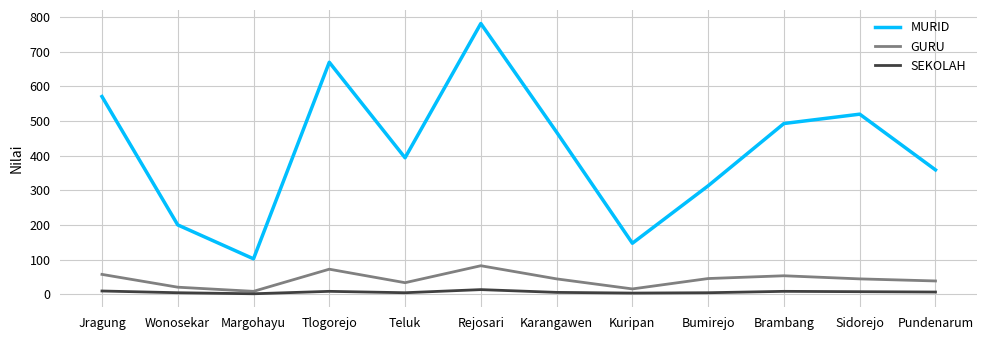

Rank the series by their maximum value, from highest to lowest.

MURID, GURU, SEKOLAH